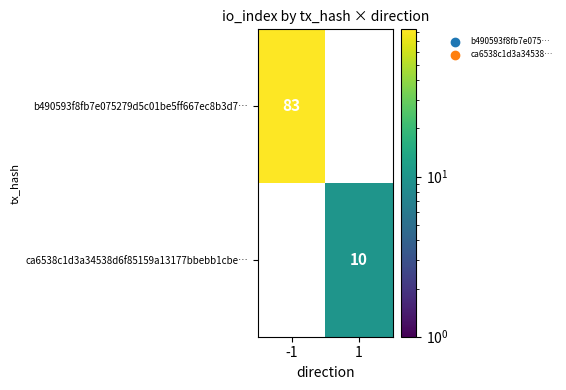

The value of b490593f8fb7e075279d5c01be5ff667ec8b3d7… at -1 is 83. True or false?

True